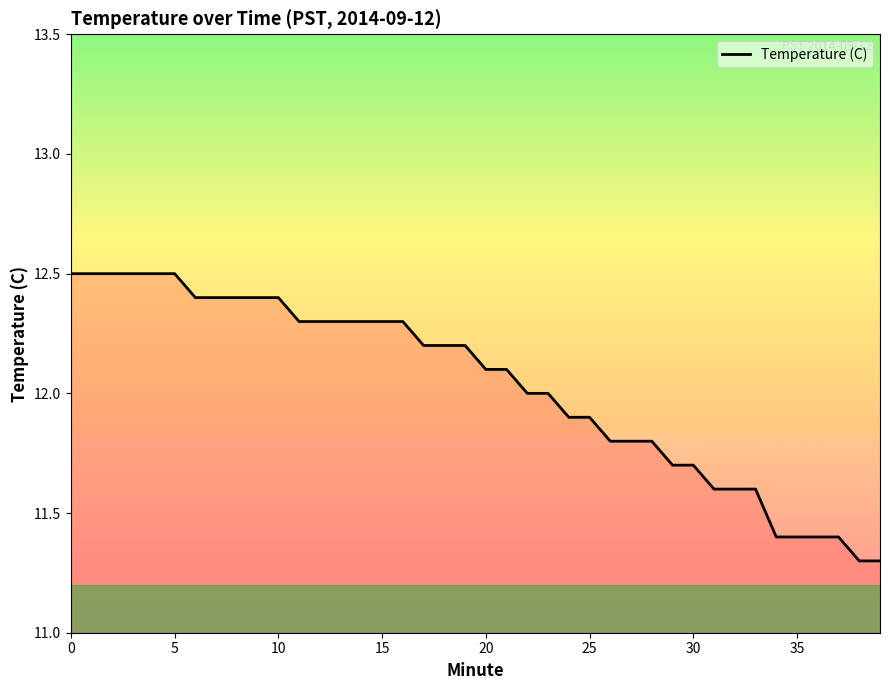

What is the maximum value shown in the chart?

12.5